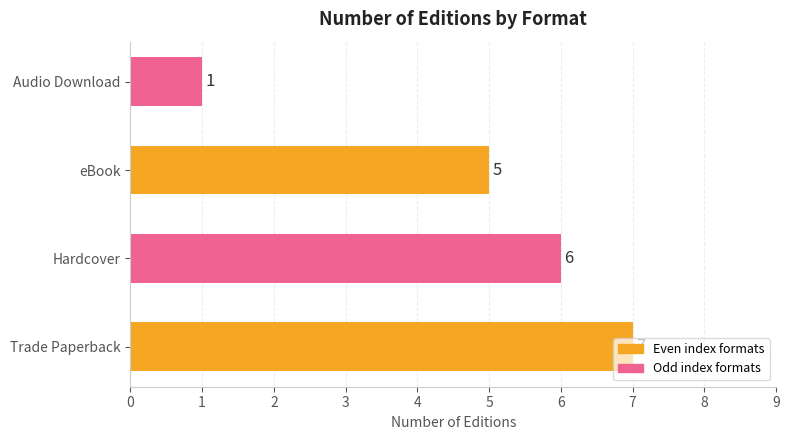

Are the bars horizontal?

Yes